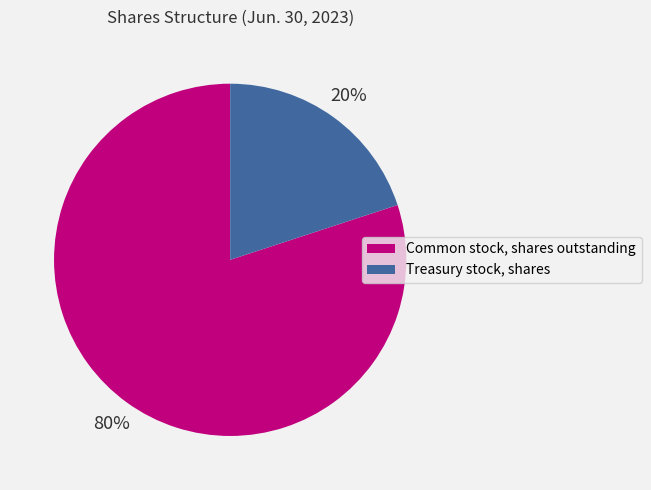

How many segments does this pie chart have?

2